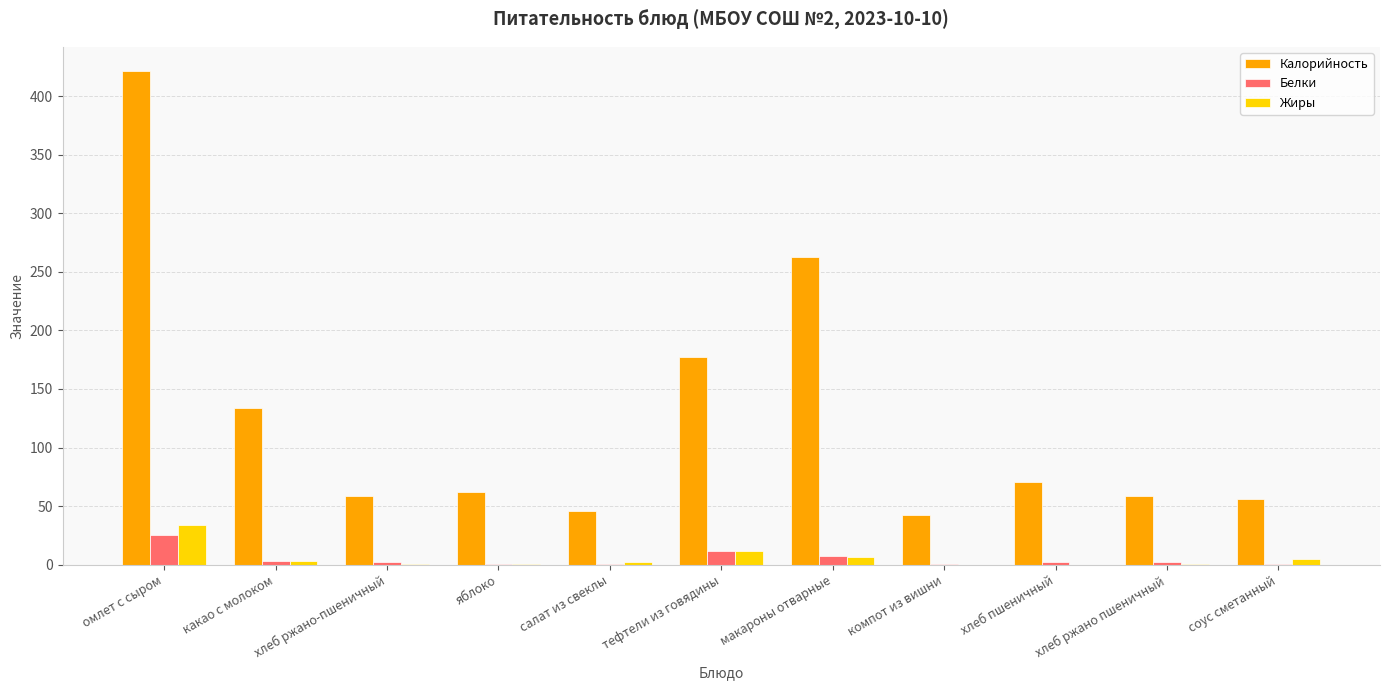

At which category is the sum across all series the highest?

омлет с сыром